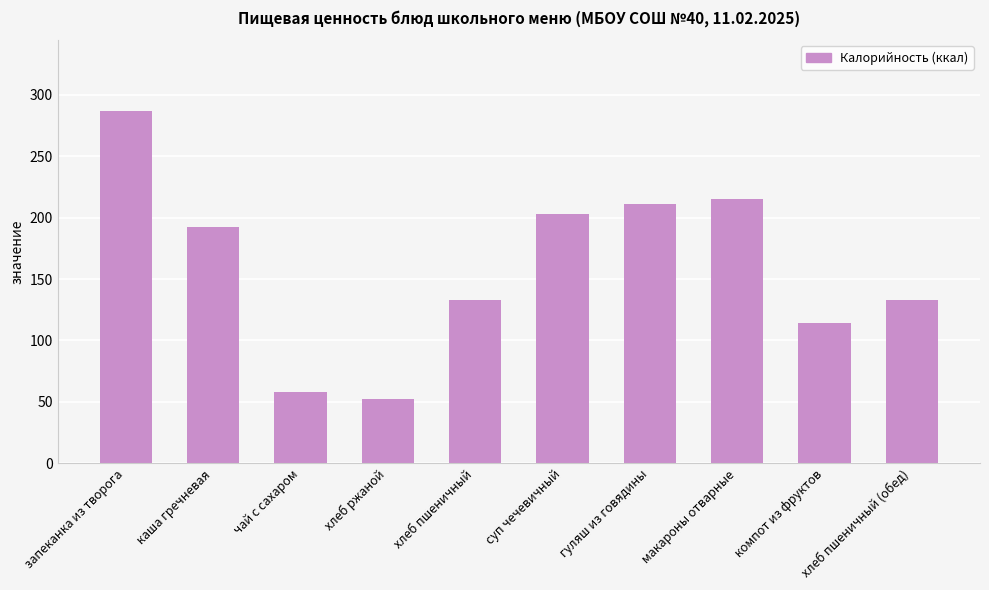

Which has a higher value, запеканка из творога or макароны отварные?

запеканка из творога